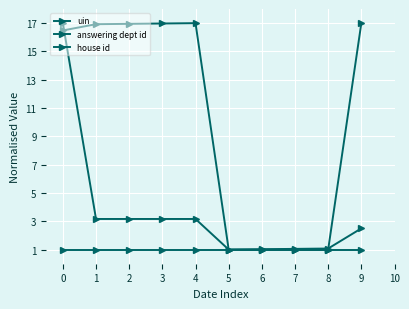

True or false: house id has more than 2 points higher than both neighbors.

False